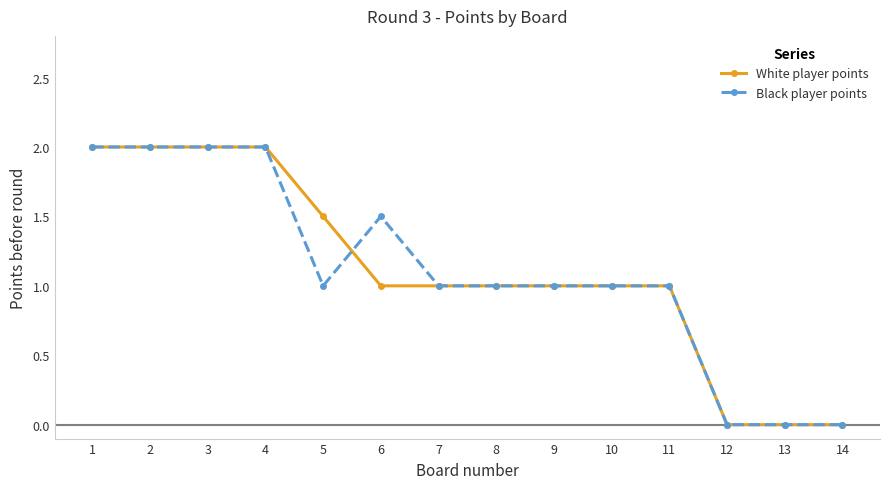

What is the maximum value shown in the chart?

2.0